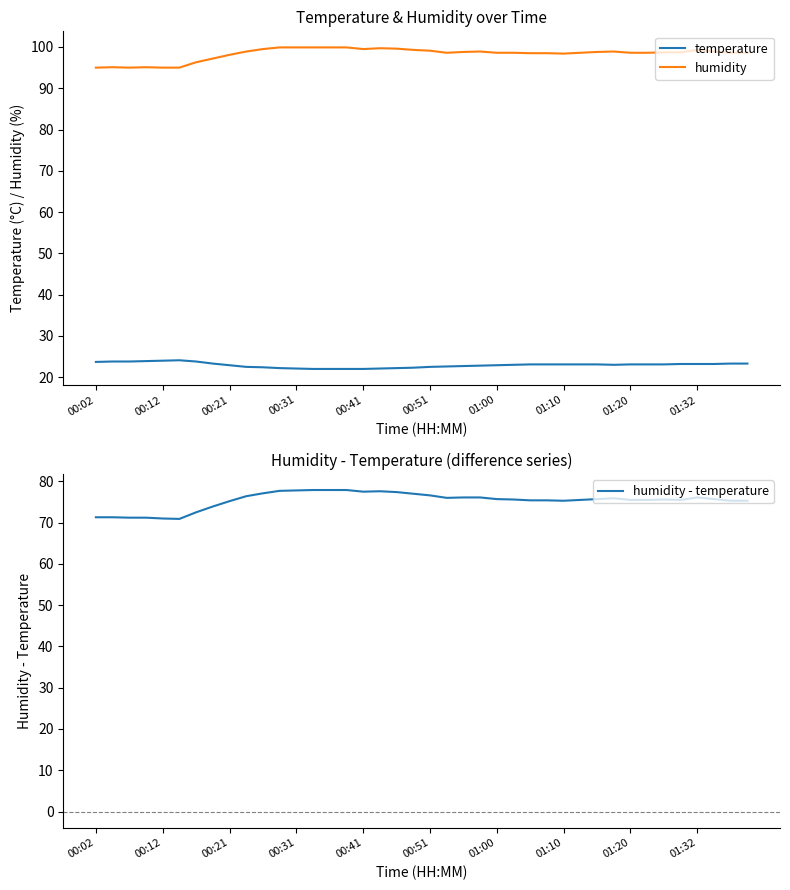

True or false: humidity - temperature and humidity intersect in this chart.

False